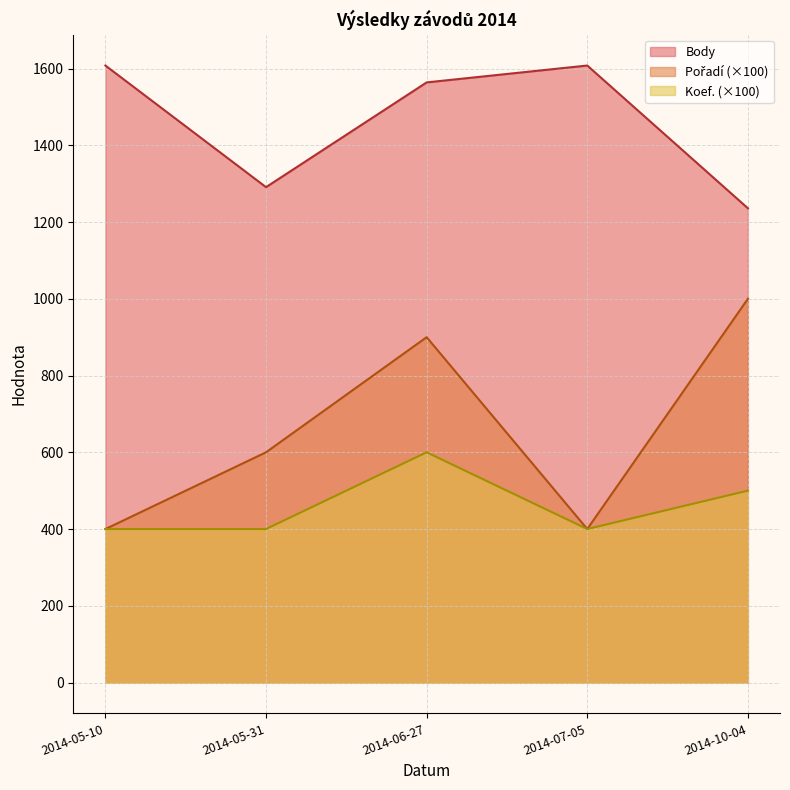

What position from the left is 2014-06-27?

3